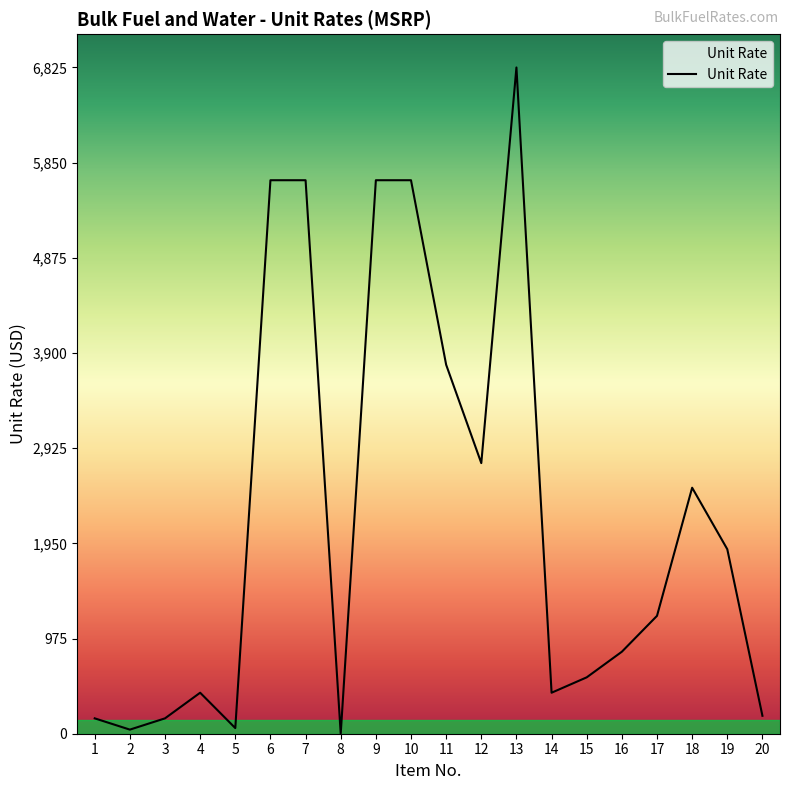

Is it true that the value at 4 is 420.0?

True